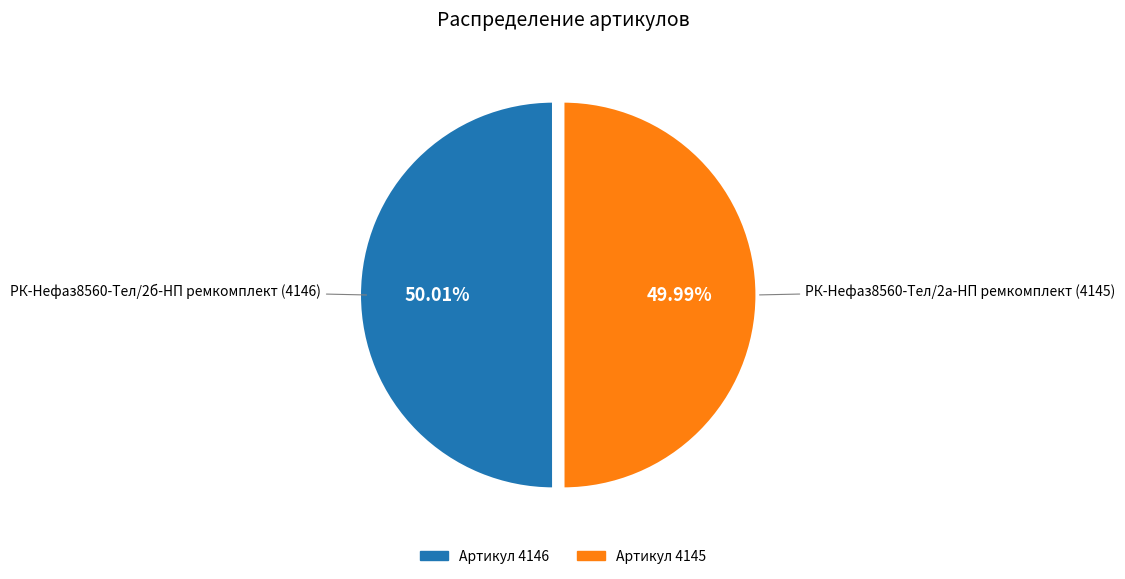

How many slices are in this pie chart?

2